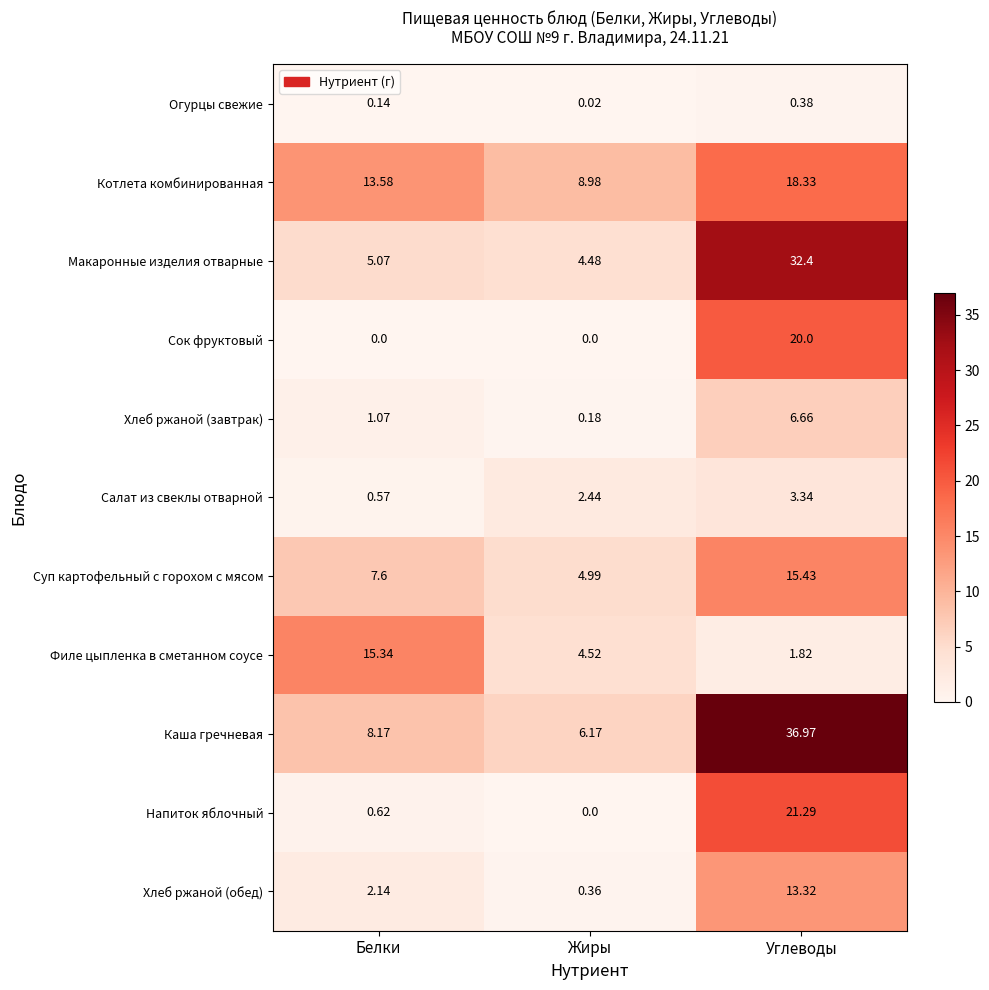

Where does the Котлета комбинированная series first go above 13?

Белки